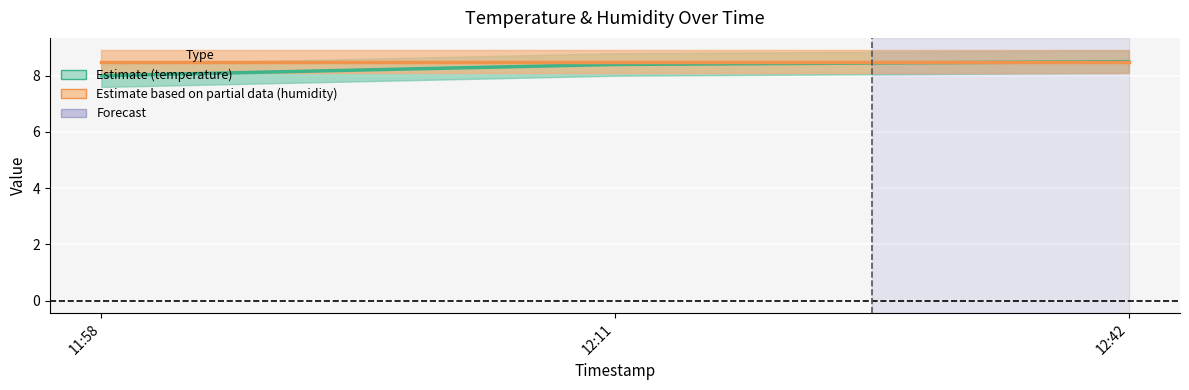

Reading right to left, list all the values displayed in this chart.

temperature: 8.5	8.4	8.0
humidity (shifted): 8.5	8.5	8.5